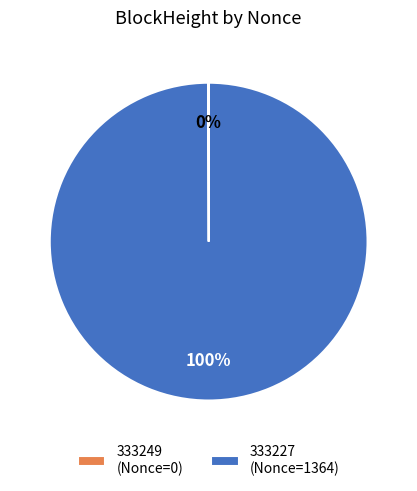

The 333227 slice represents 100% of the pie. True or false?

True